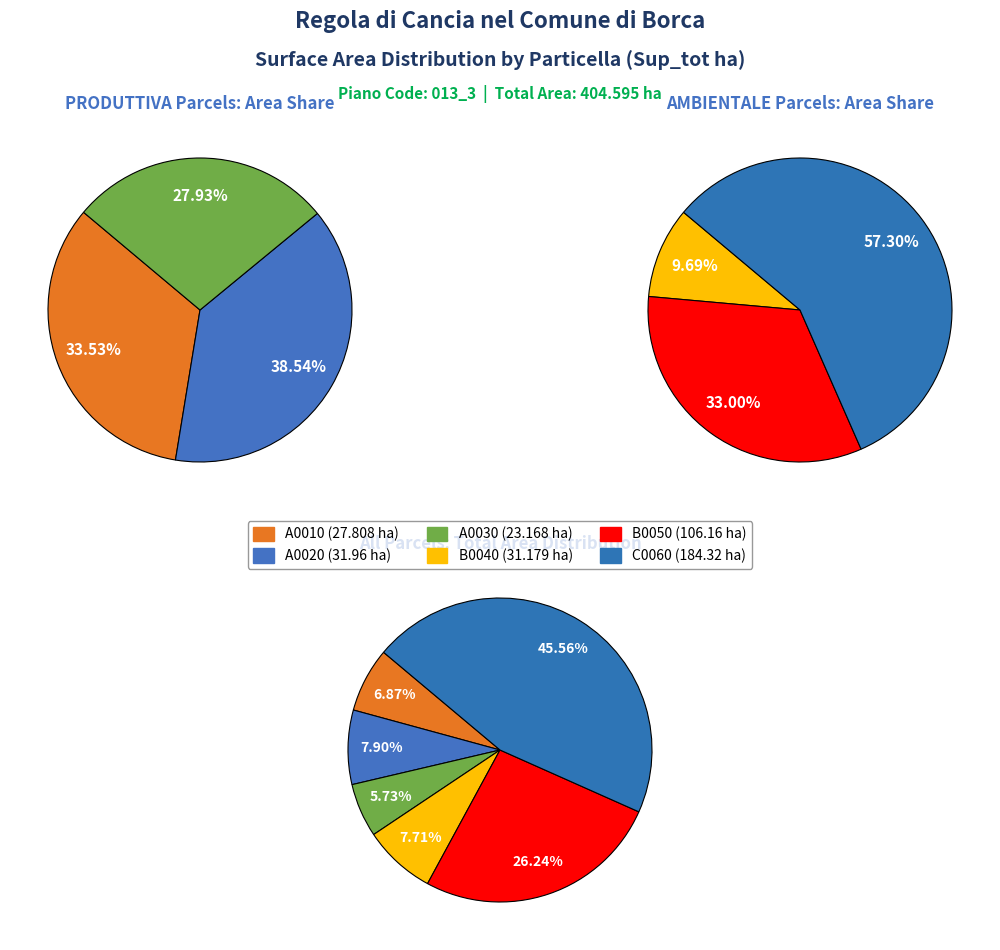

Which slice is the largest?

C0060